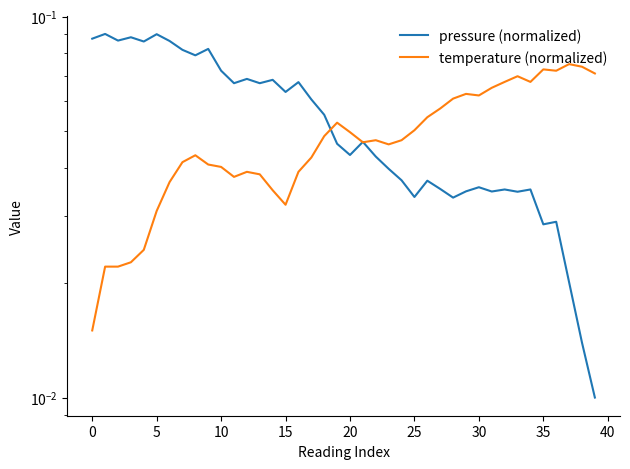

What is the label of the 29th point from the right?

11